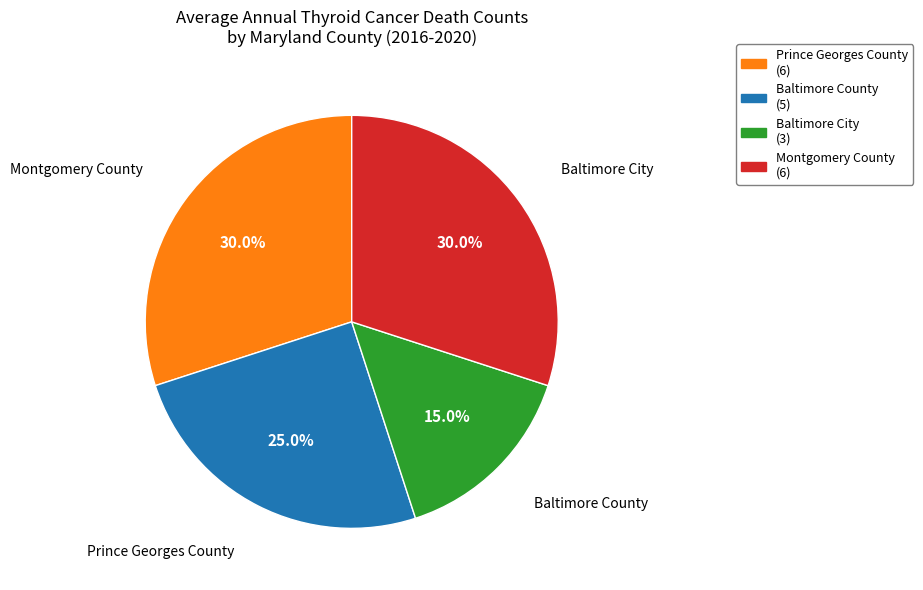

To the nearest percent, what is the difference between the Prince Georges County and Baltimore City slice percentages?

5%